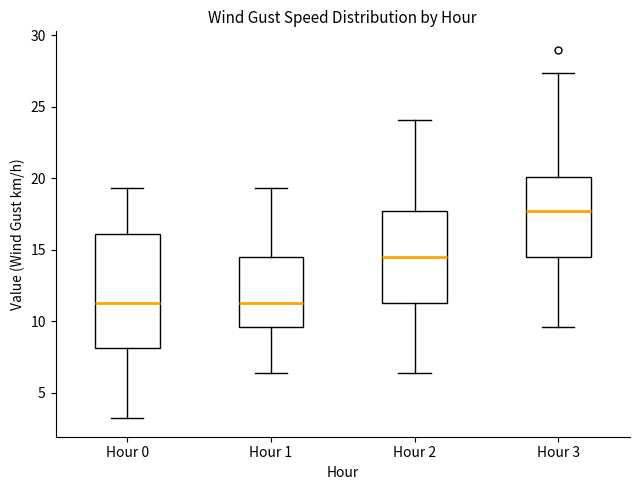

Reading left to right, read every box against the y-axis: the position of its median line, the range the box covers, and the ends of its whiskers. The values are not printed on the chart, so give them approximately, as read against the axis.

Hour 0: median 11.5, box 8.0 to 16.0, whiskers 3.0 to 19.5
Hour 1: median 11.5, box 9.5 to 14.5, whiskers 6.5 to 19.5
Hour 2: median 14.5, box 11.5 to 17.5, whiskers 6.5 to 24.0
Hour 3: median 17.5, box 14.5 to 20.0, whiskers 9.5 to 27.5